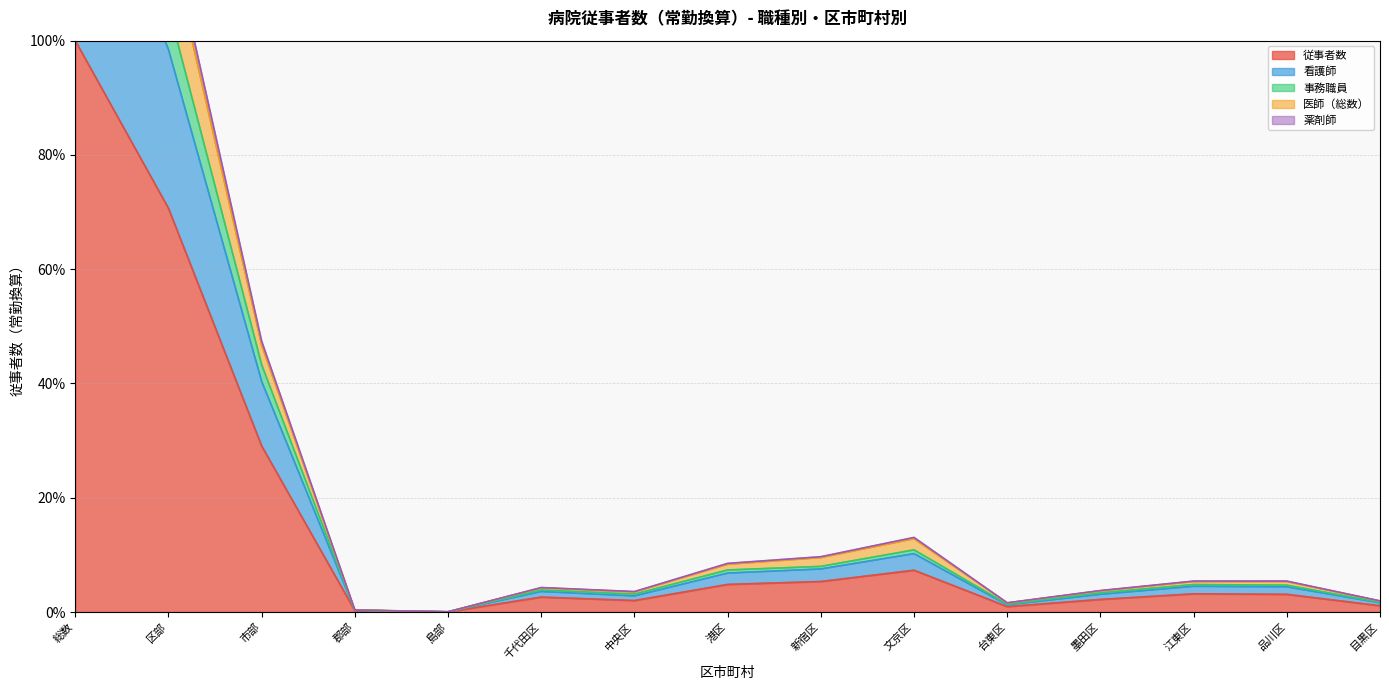

What is the value of the 看護師 point at the 15th from the left?

1.6